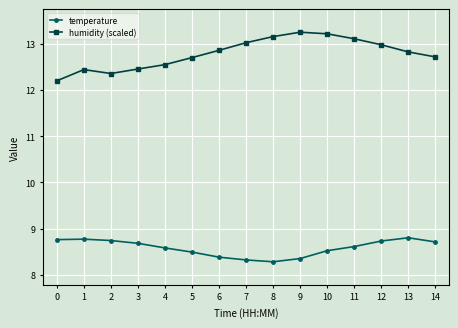

Rank the series by their average value, from lowest to highest.

temperature, humidity (scaled)